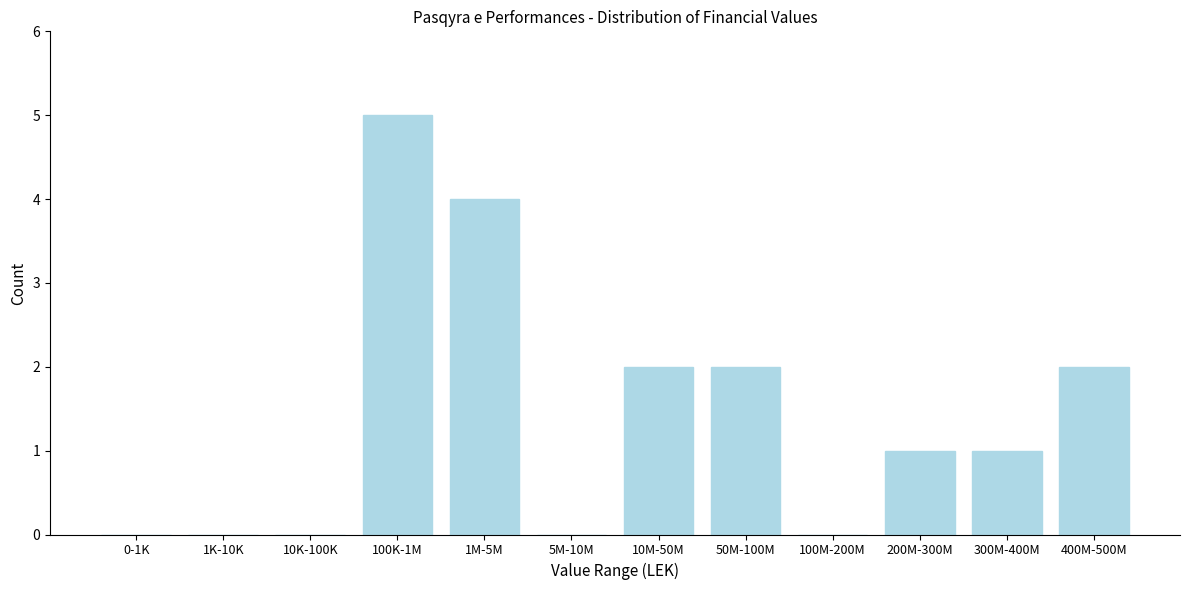

Reading left to right, transcribe all the data shown in this chart.

0-1K=0	1K-10K=0	10K-100K=0	100K-1M=5	1M-5M=4	5M-10M=0	10M-50M=2	50M-100M=2	100M-200M=0	200M-300M=1	300M-400M=1	400M-500M=2